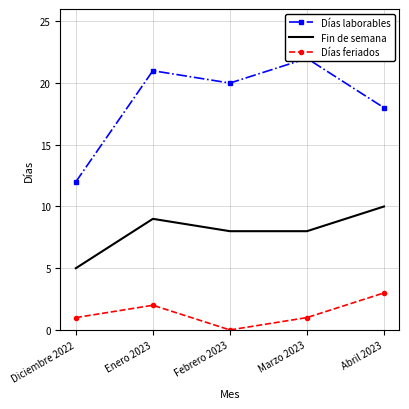

Is it true that Días feriados equals 1 at Diciembre 2022?

False